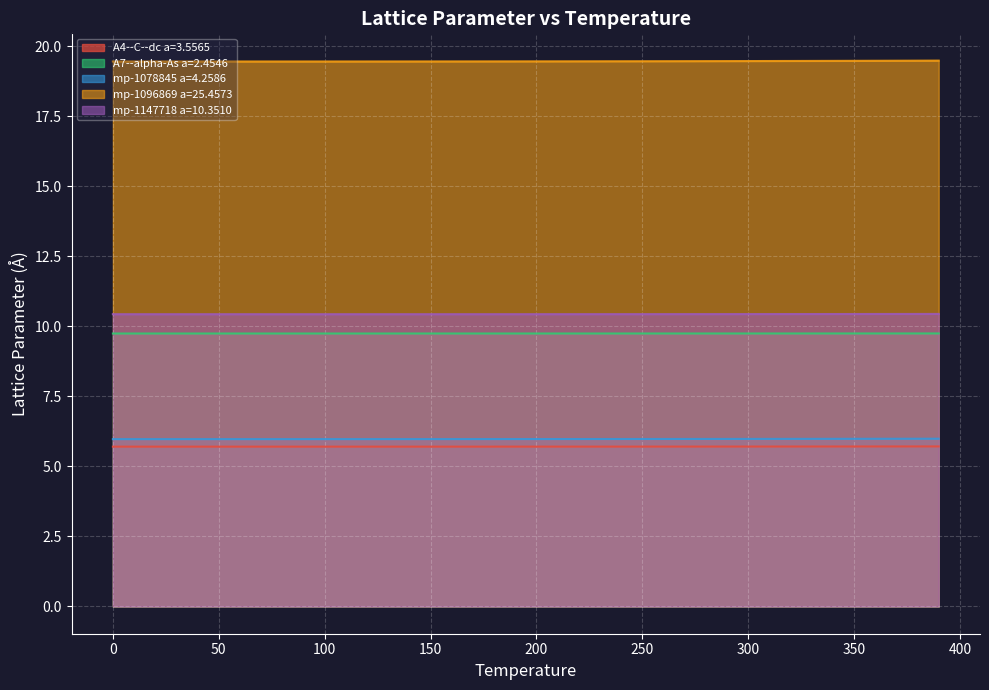

What are all the series names shown in the legend?

A4--C--dc a=3.5565, A7--alpha-As a=2.4546, mp-1078845 a=4.2586, mp-1096869 a=25.4573, mp-1147718 a=10.3510